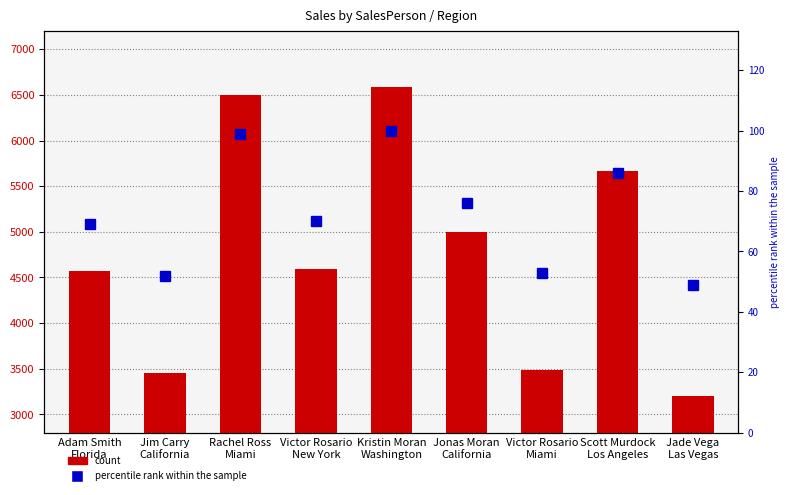

What is the difference between the maximum and minimum values in the Sales series?

3389